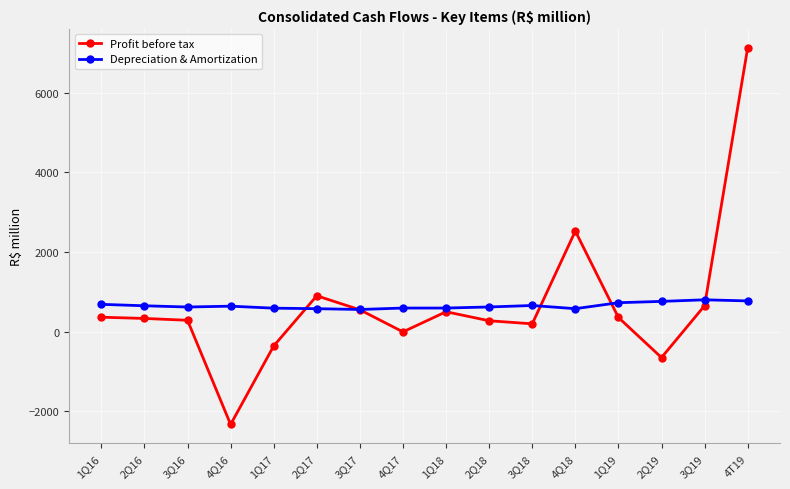

Count the number of categories in the chart.

16